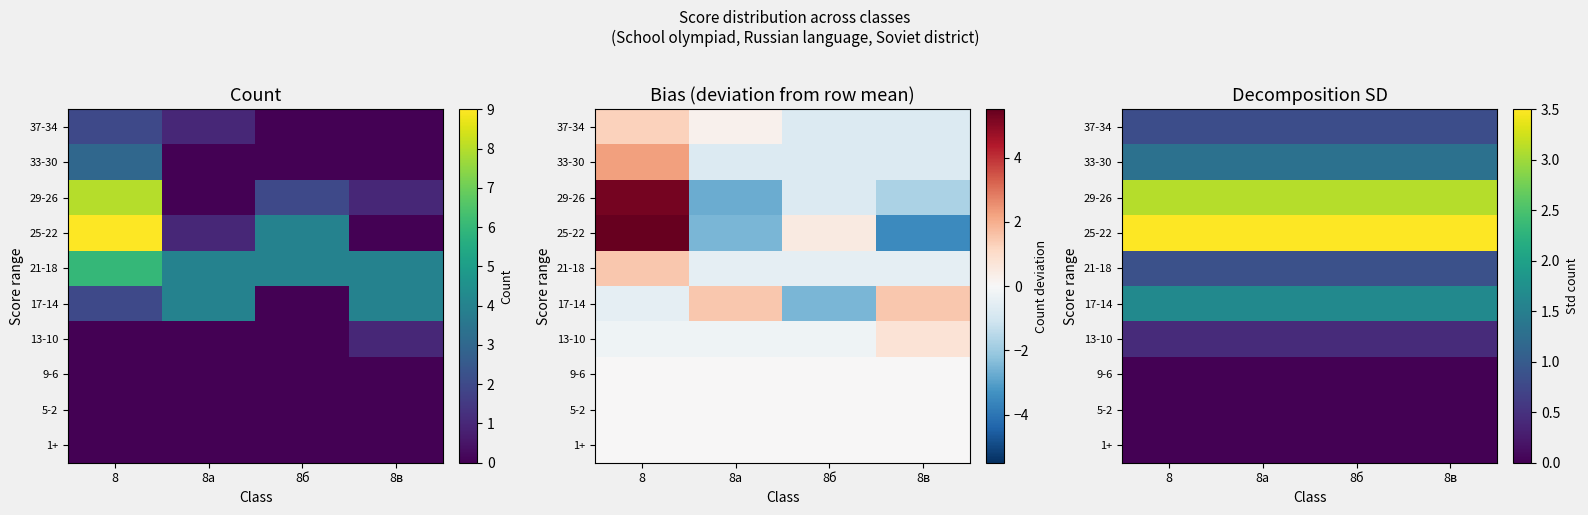

True or false: 13-10 has a value of 0.2 at 8б.

False